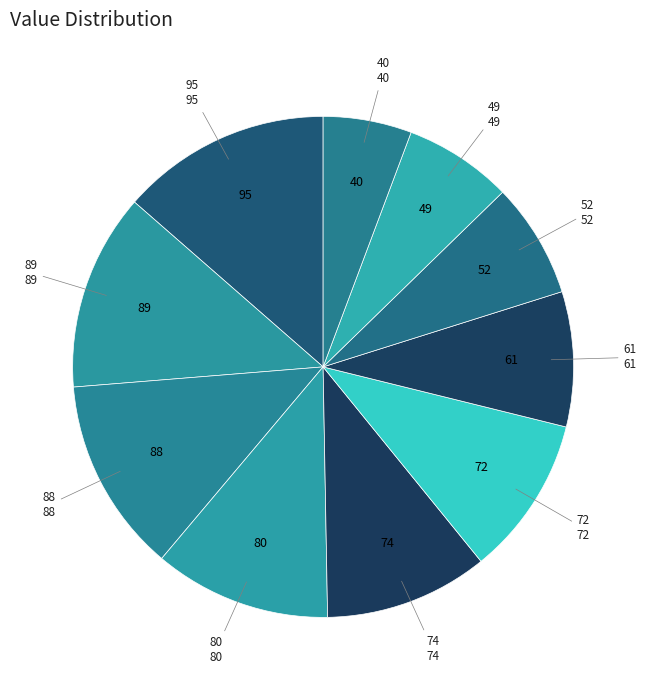

Which slice is the largest?

95